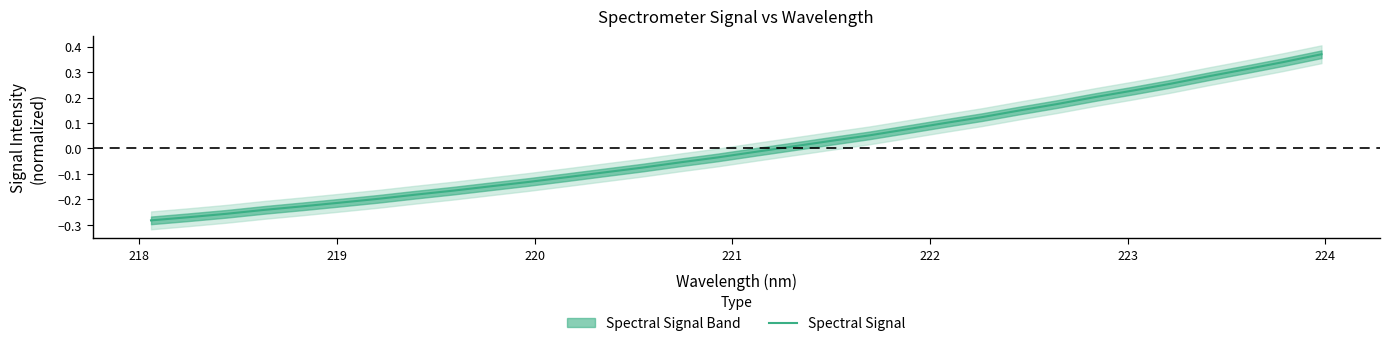

Does the chart have visible grid lines?

No